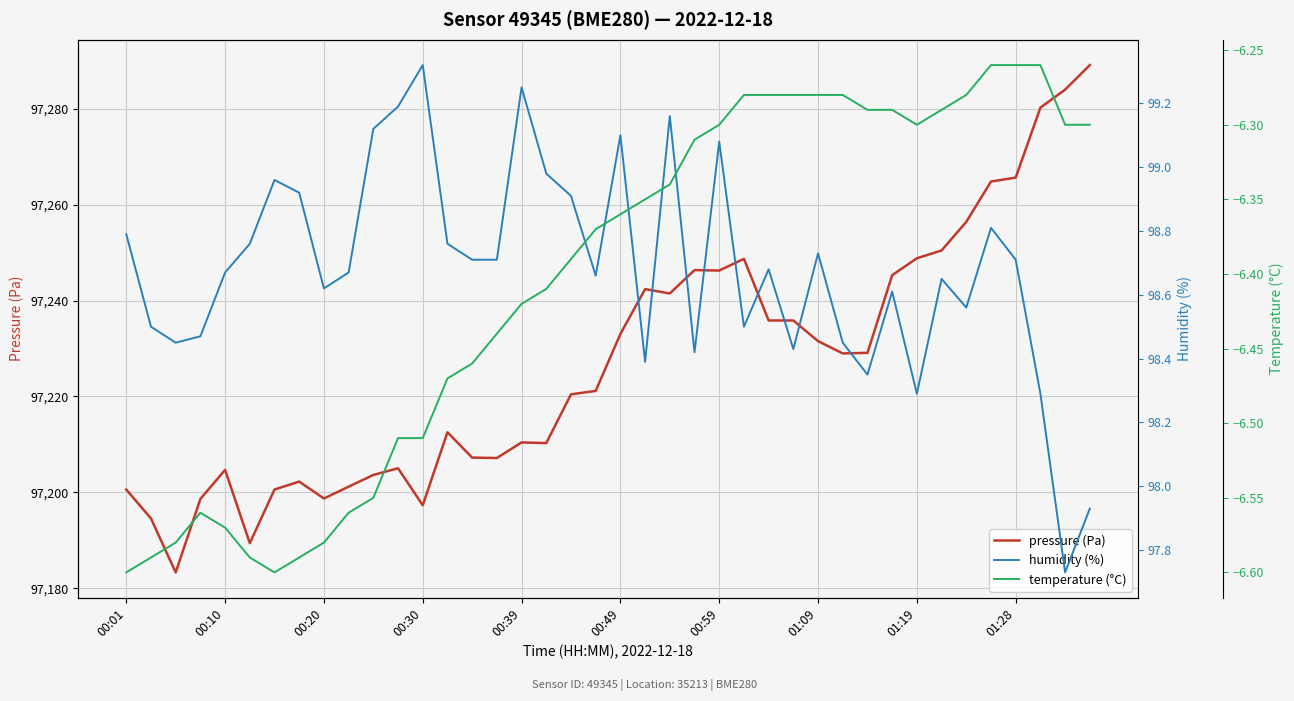

What is the sum of all temperature (°C) values?

-256.2